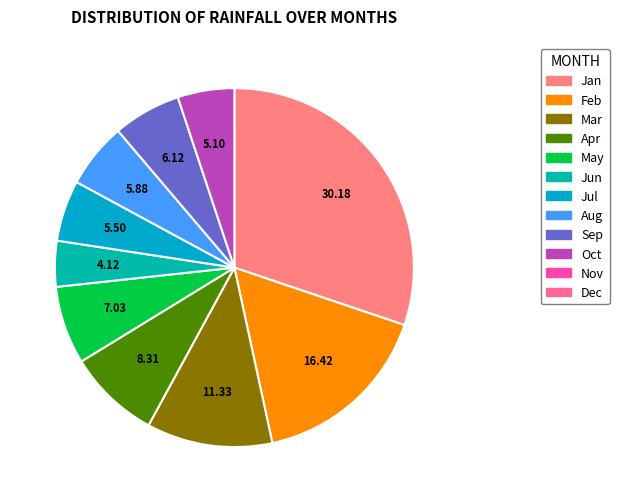

How many segments does this pie chart have?

10